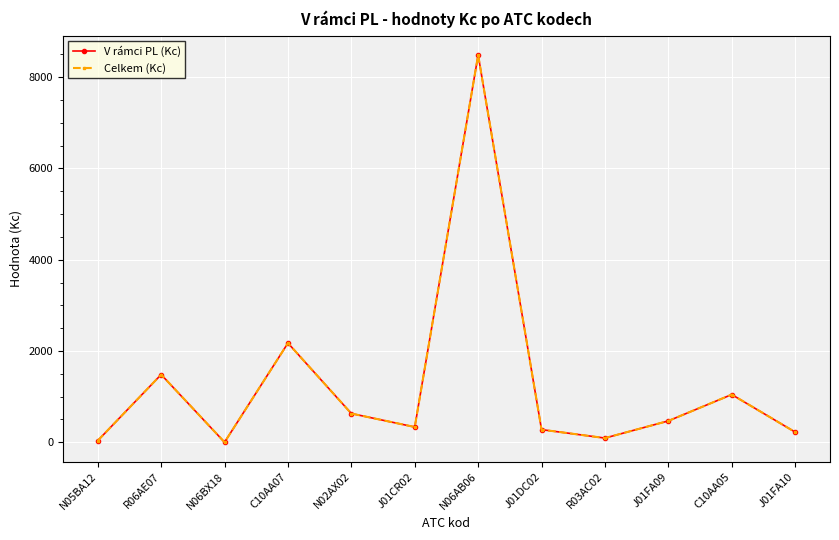

True or false: Celkem (Kc) has more than 2 interior local peaks.

True